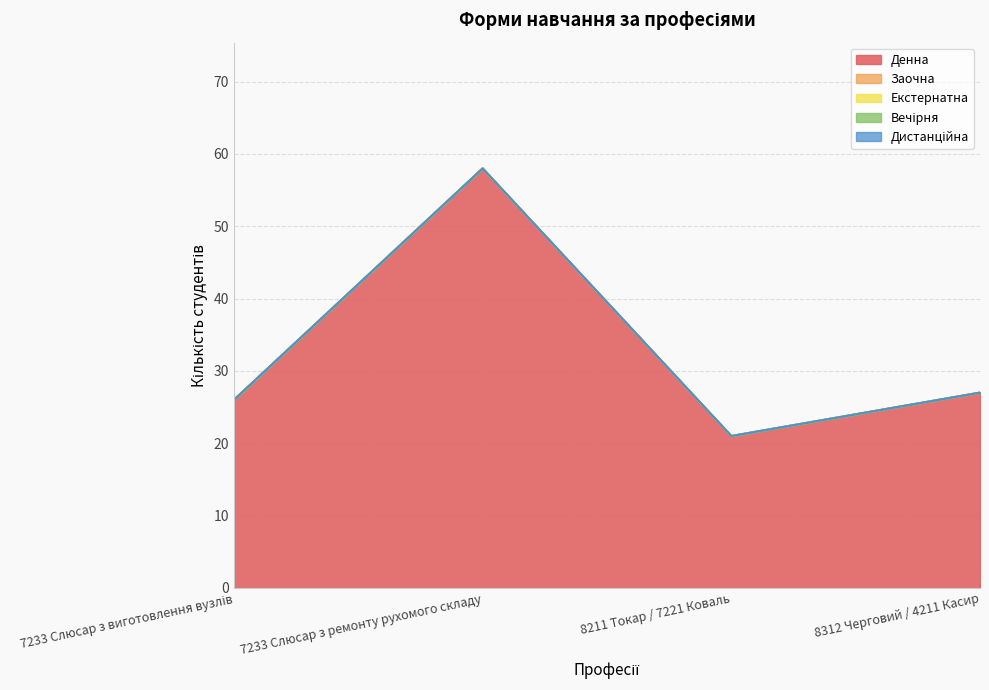

Does the chart have visible grid lines?

Yes